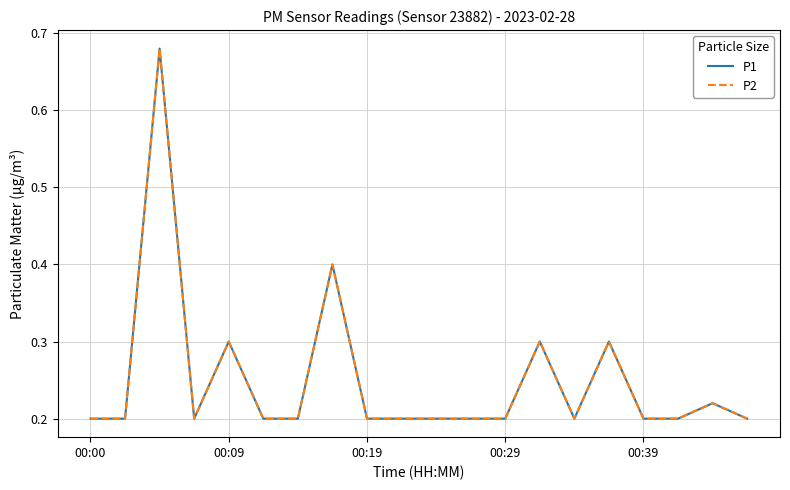

True or false: P2 and P1 intersect in this chart.

False